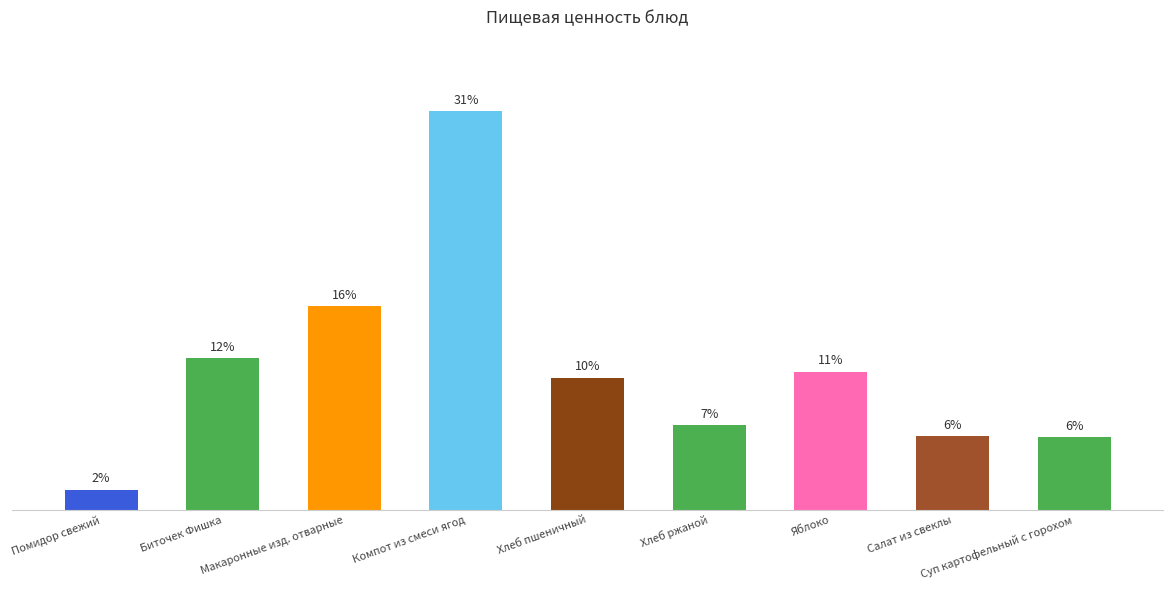

The value at Биточек Фишка is 17.2. True or false?

True